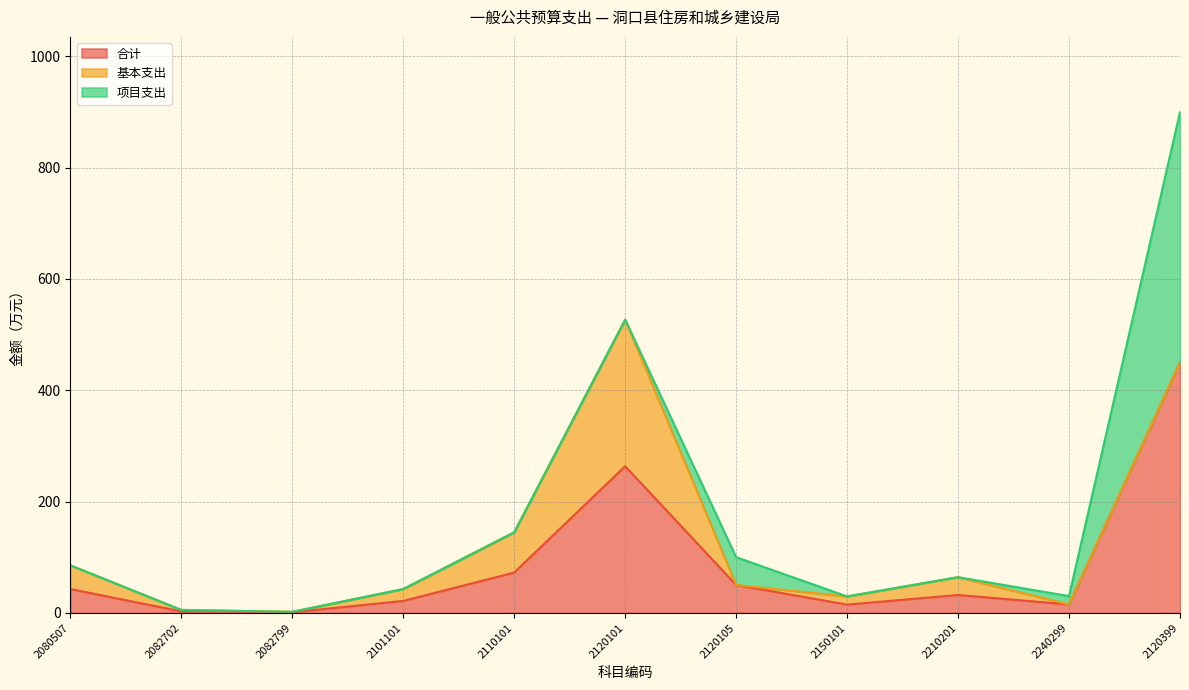

Does the chart display data point markers on the line(s)?

No